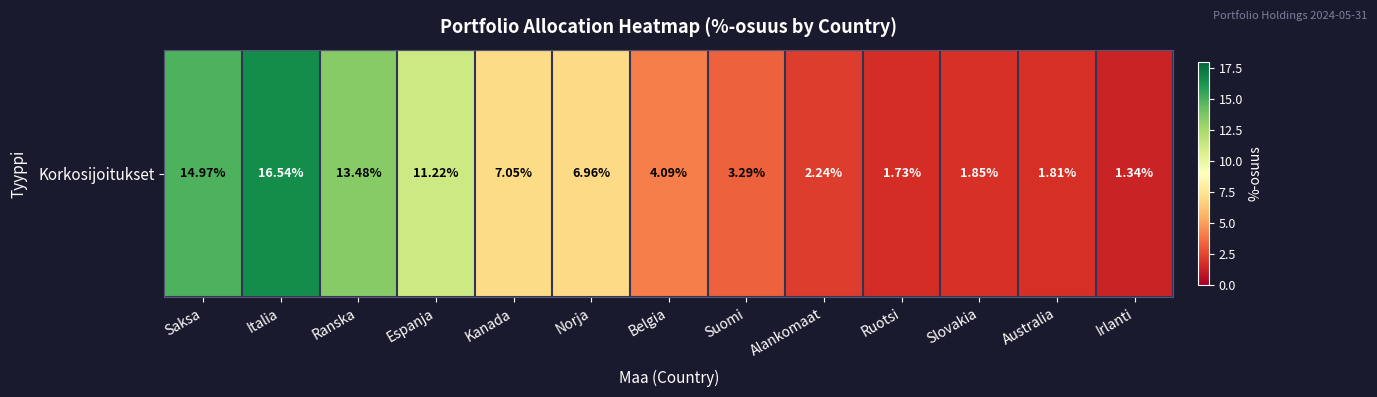

The value at Irlanti is 1.3. True or false?

True